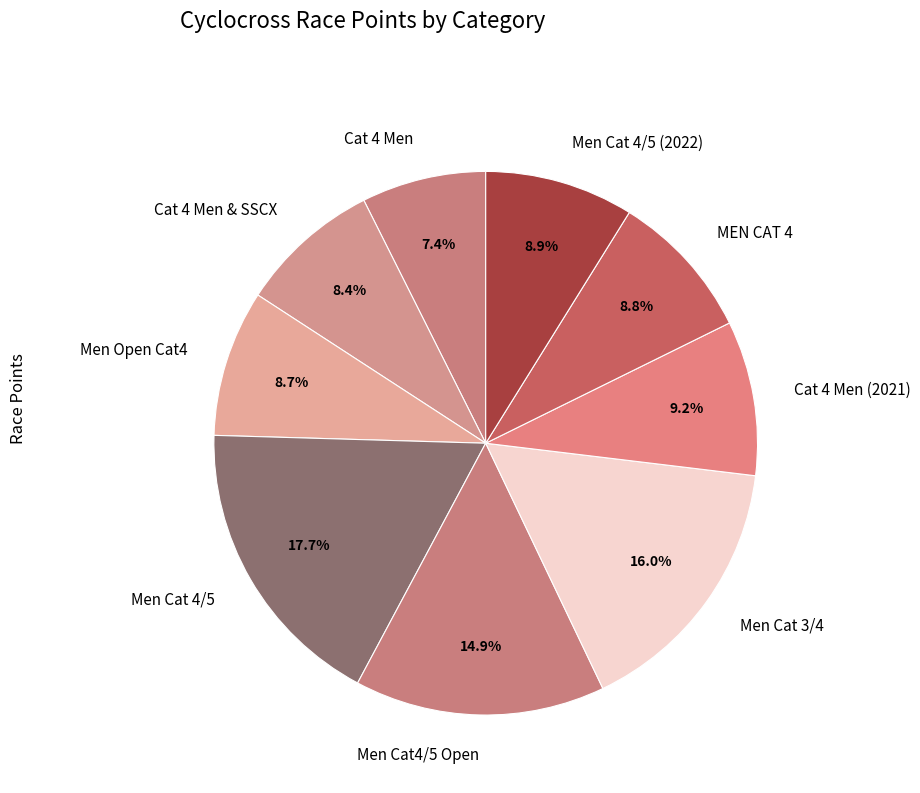

Does any single category account for the majority?

No